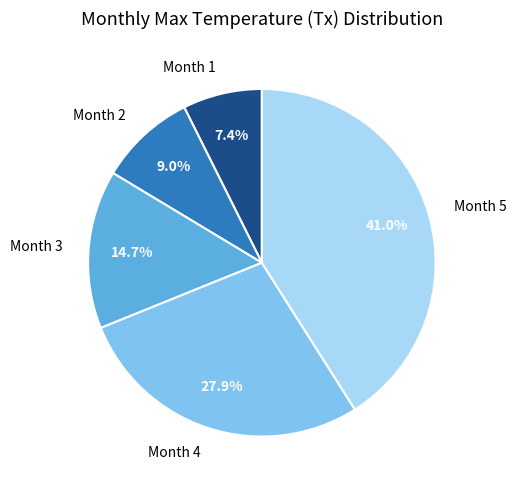

Count the number of slices in the pie.

5